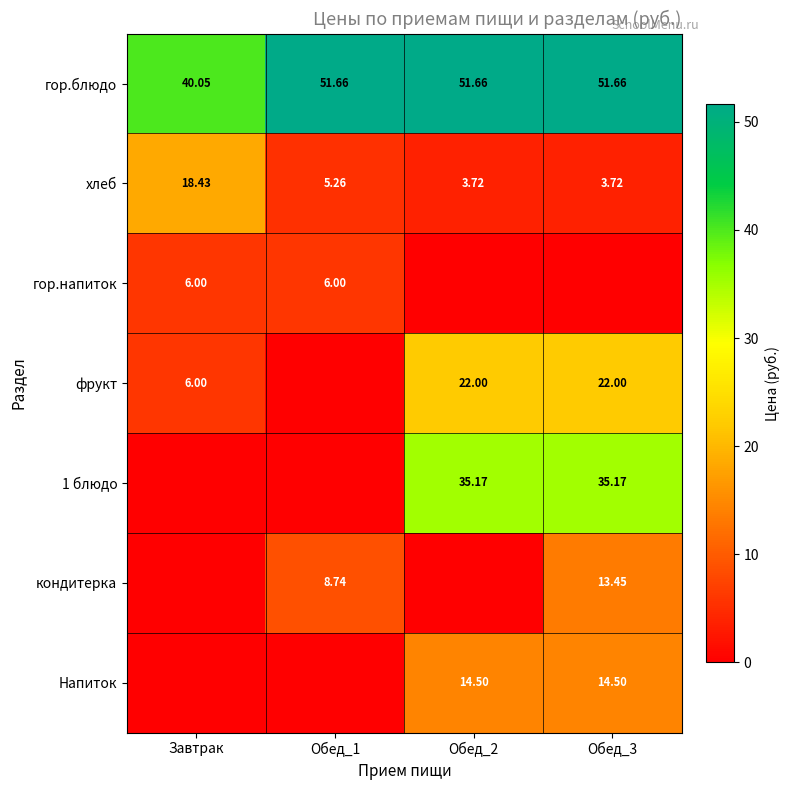

How many values in the хлеб series exceed 5?

2